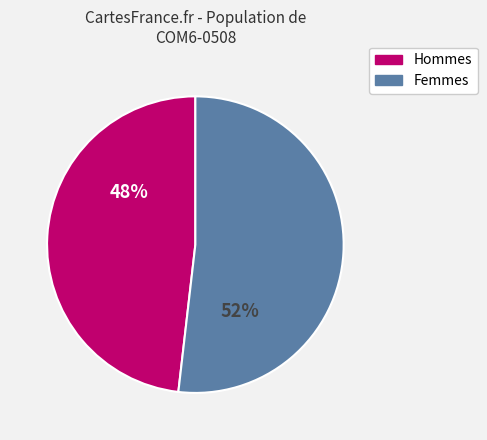

To the nearest percent, what is the average slice percentage?

50%